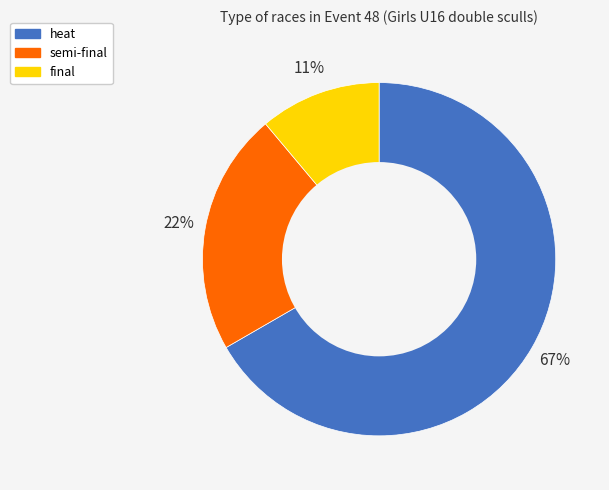

What percentage is the semi-final slice, to the nearest percent?

22%